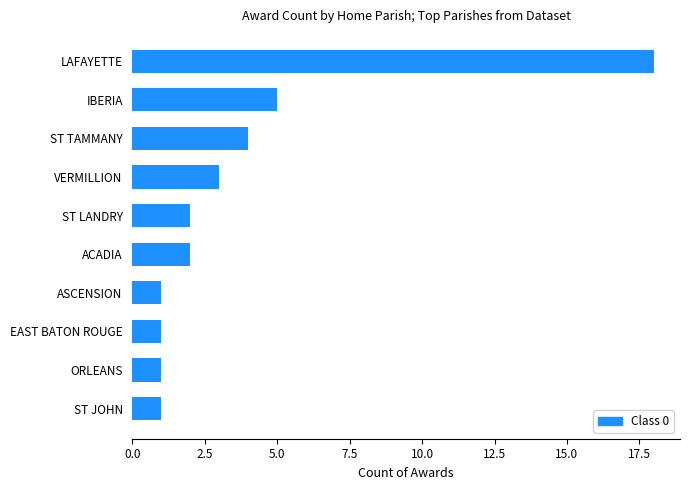

What is the sum of the values at VERMILLION and ASCENSION?

4